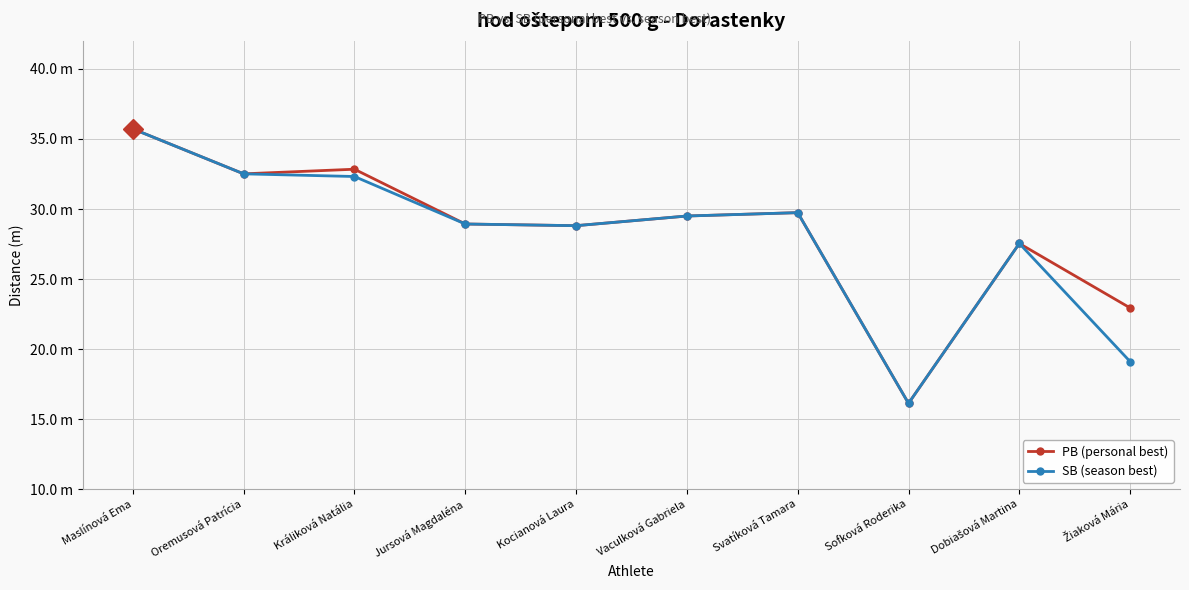

Reading right to left, extract all data points from this chart.

PB (personal best): Žiaková Mária=22.9	Dobiašová Martina=27.5	Sofková Roderika=16.1	Svatíková Tamara=29.7	Vaculková Gabriela=29.5	Kocianová Laura=28.8	Jursová Magdaléna=28.9	Králiková Natália=32.8	Oremusová Patrícia=32.5	Maslínová Ema=35.7
SB (season best): Žiaková Mária=19.1	Dobiašová Martina=27.5	Sofková Roderika=16.1	Svatíková Tamara=29.7	Vaculková Gabriela=29.5	Kocianová Laura=28.8	Jursová Magdaléna=28.9	Králiková Natália=32.3	Oremusová Patrícia=32.5	Maslínová Ema=35.7